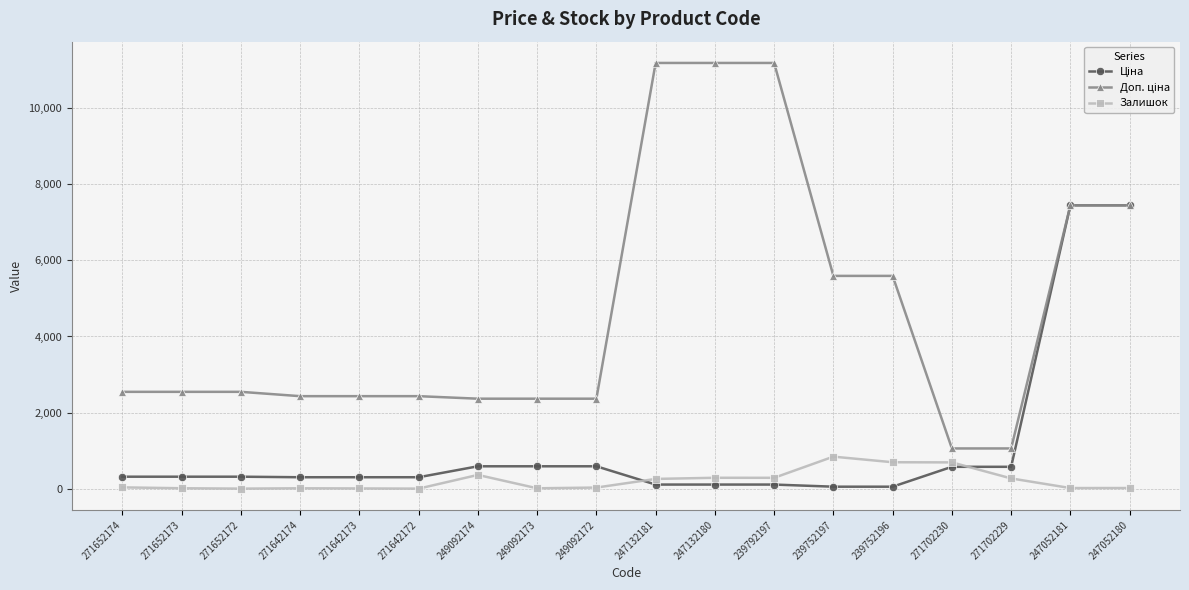

How many values in the Залишок series are below 38?

9